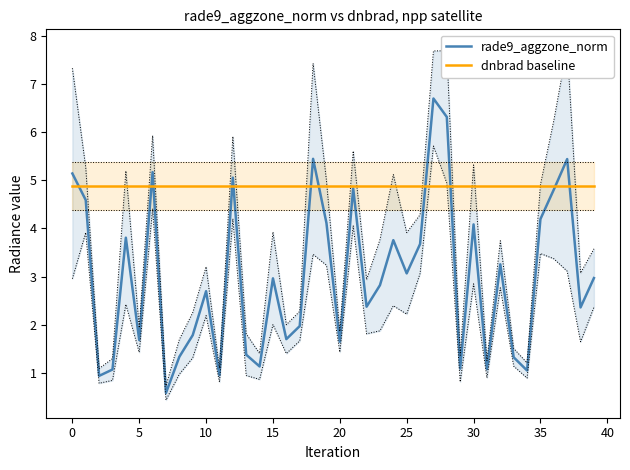

At which label does rade9_aggzone_norm reach its peak?

27